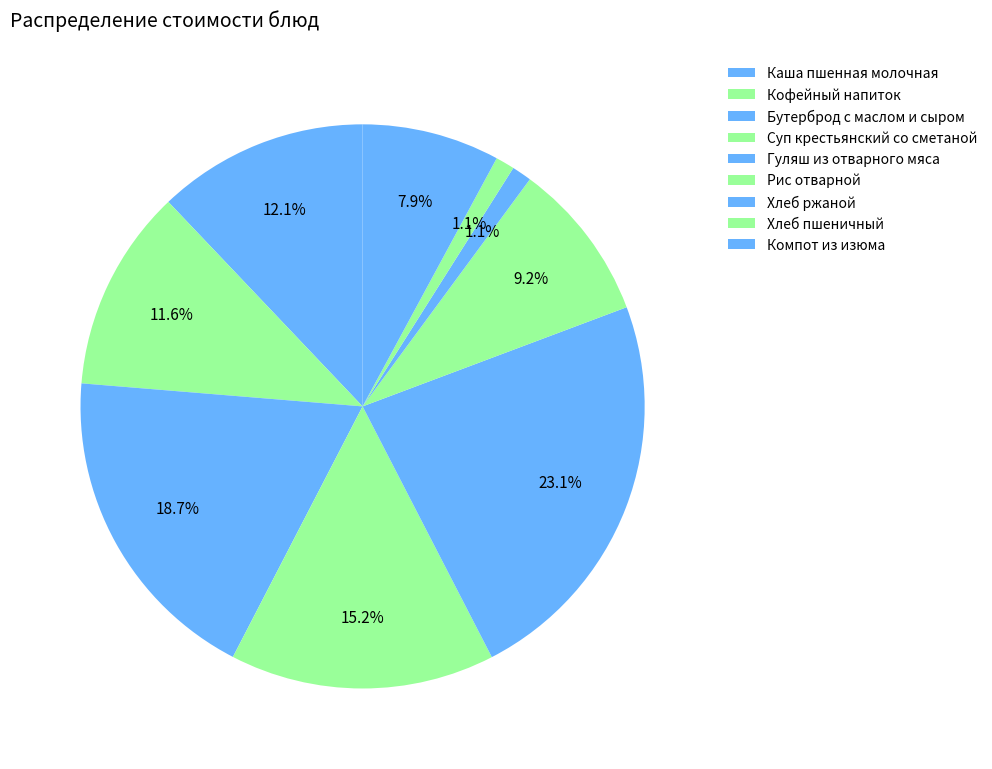

What percentage is the Хлеб ржаной slice, to the nearest percent?

1%